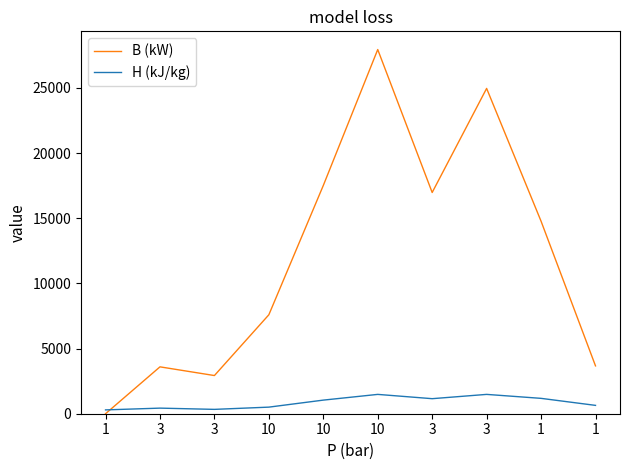

Does the chart display data point markers on the line(s)?

No